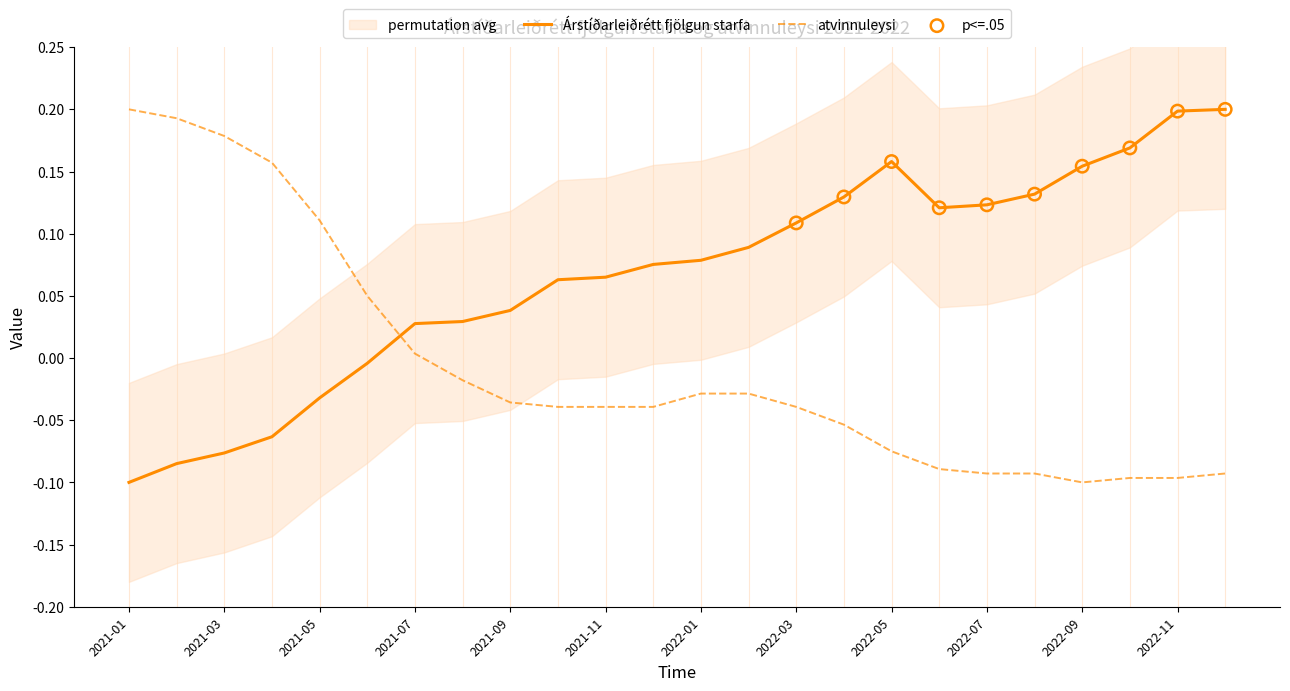

What is the total value across all series at 2022-04?

0.1